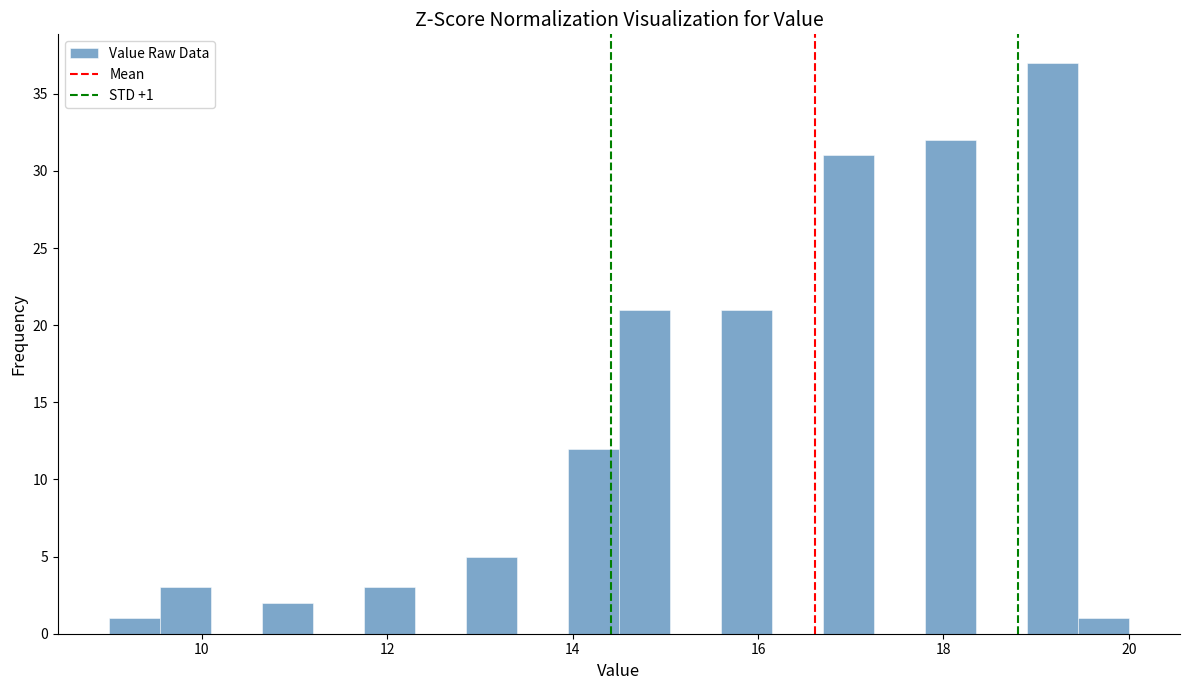

Around what value on the x-axis is the tallest bar? Give the approximate position of its centre, as read against the axis.

19.2